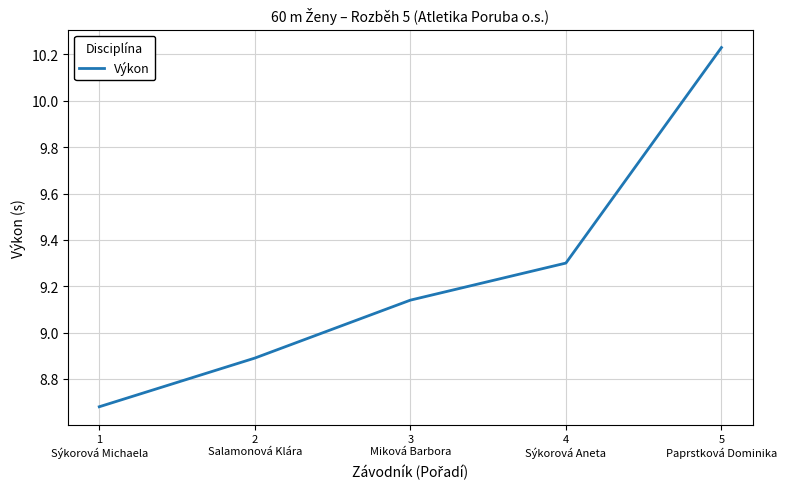

True or false: there are more than 0 points higher than both neighbors.

False